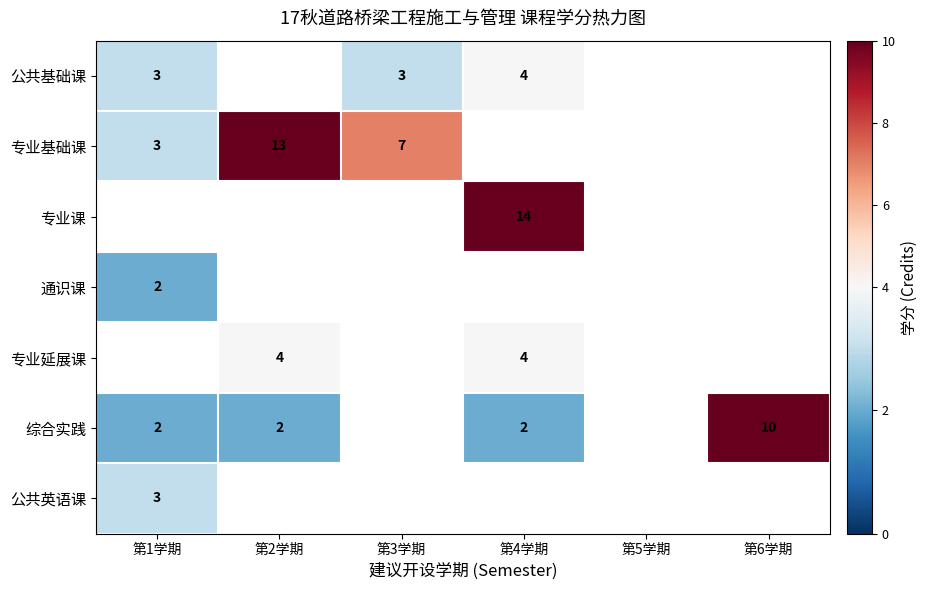

At how many categories does at least one series exceed 10?

2